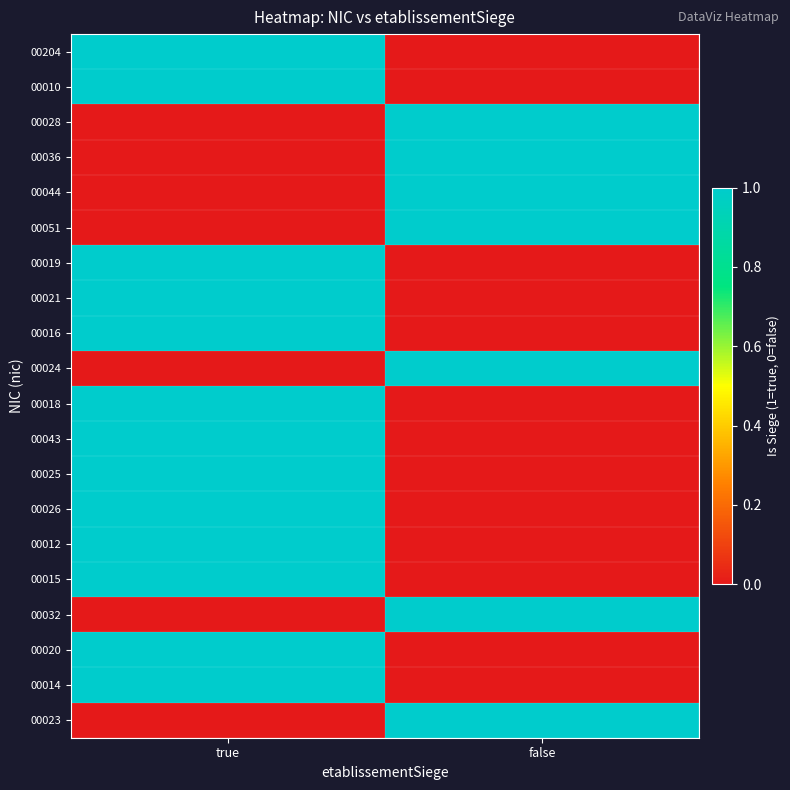

List the series in order of their peak value, lowest first.

00204, 00010, 00028, 00036, 00044, 00051, 00019, 00021, 00016, 00024, 00018, 00043, 00025, 00026, 00012, 00015, 00032, 00020, 00014, 00023